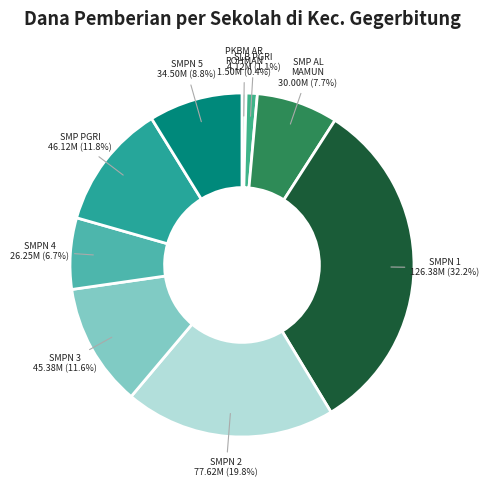

Which category has the biggest portion of the pie?

SMP NEGERI 1 GEGERBITUNG